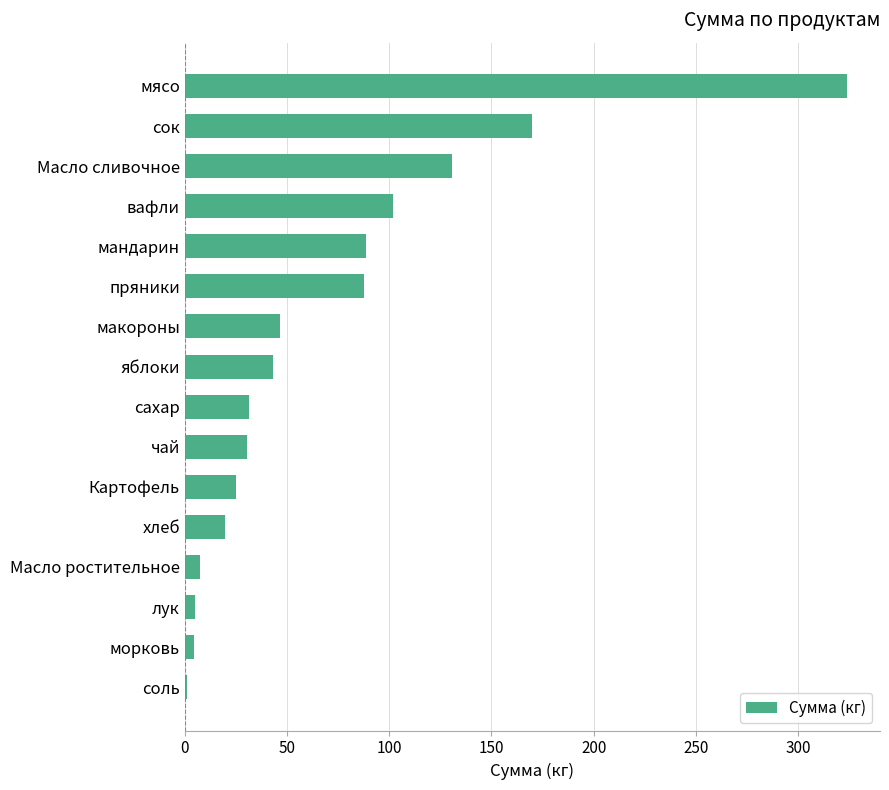

Is it true that the value at яблоки is 73.1?

False